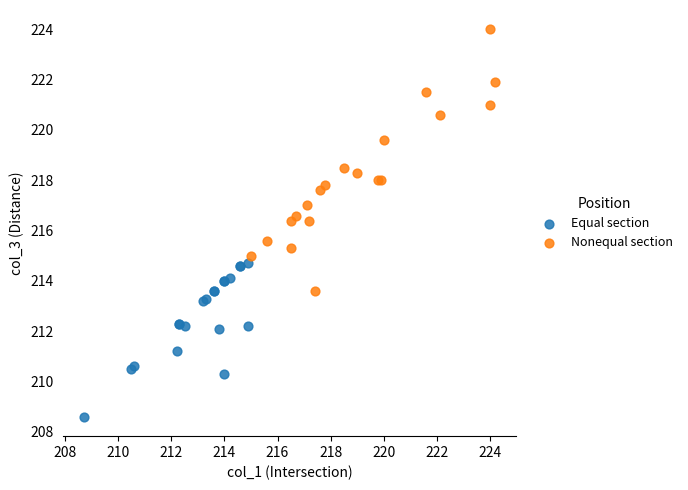

Which series reaches the minimum Y coordinate?

Equal section